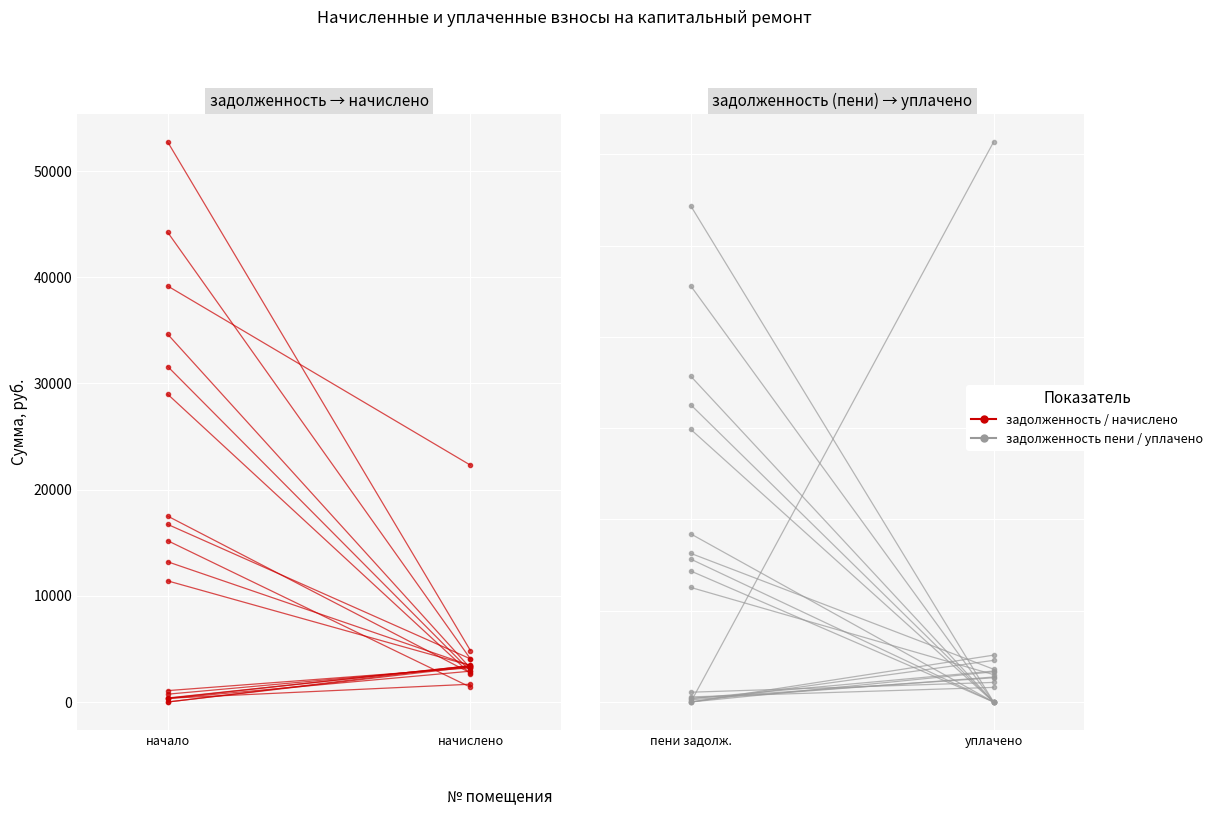

How many data points does each series have?

2